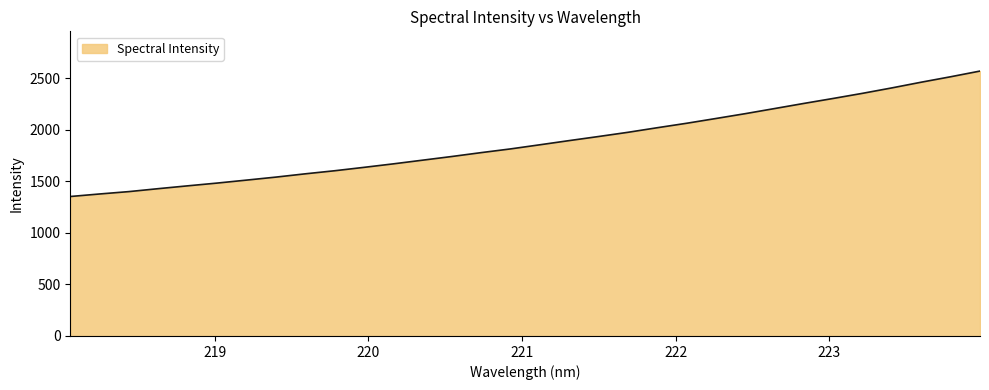

Reading left to right, list all the values displayed in this chart.

1352.8	1377.4	1400.5	1429.0	1456.4	1483.1	1511.9	1541.0	1572.8	1602.6	1635.6	1669.5	1705.3	1741.1	1778.8	1814.8	1854.9	1895.4	1935.0	1975.8	2020.3	2063.5	2109.8	2156.7	2206.3	2256.1	2304.3	2354.1	2406.7	2461.9	2514.5	2569.6